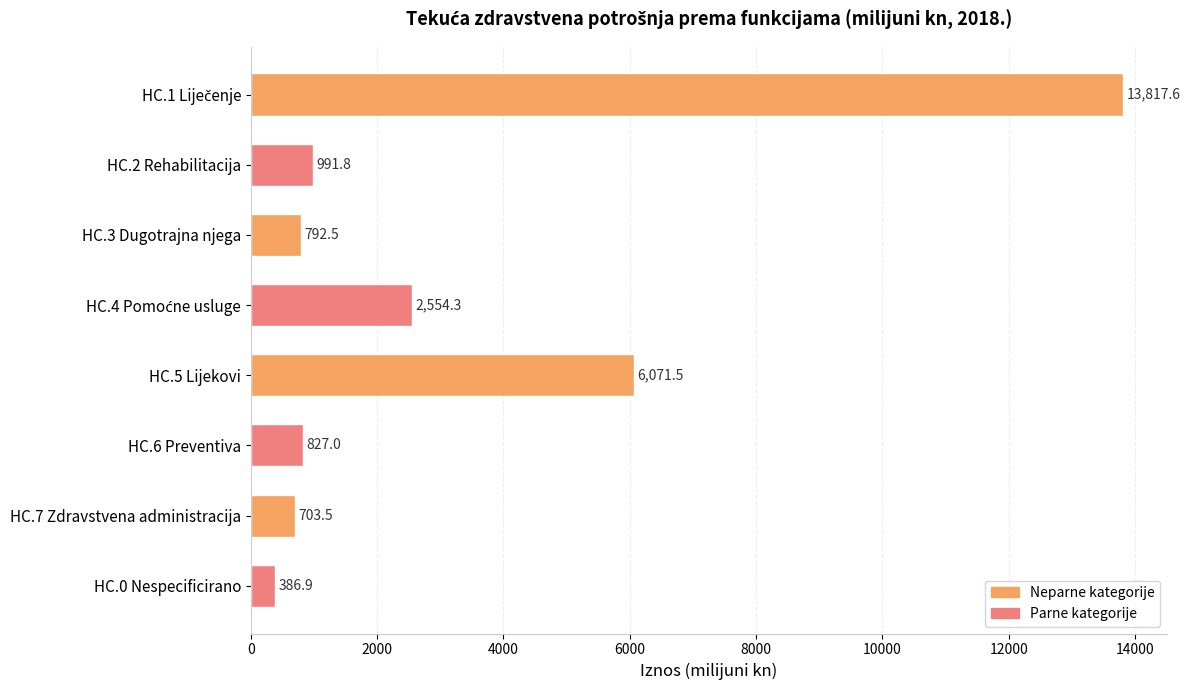

Reading bottom to top, what are all the values shown in this chart?

386.9	703.5	827.0	6071.5	2554.3	792.5	991.8	13817.6